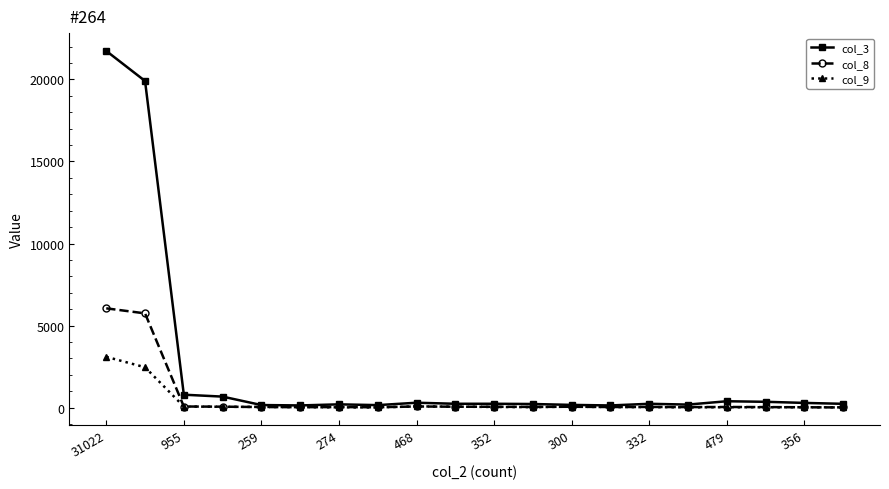

List the series in order of their peak value, highest first.

col_3, col_8, col_9